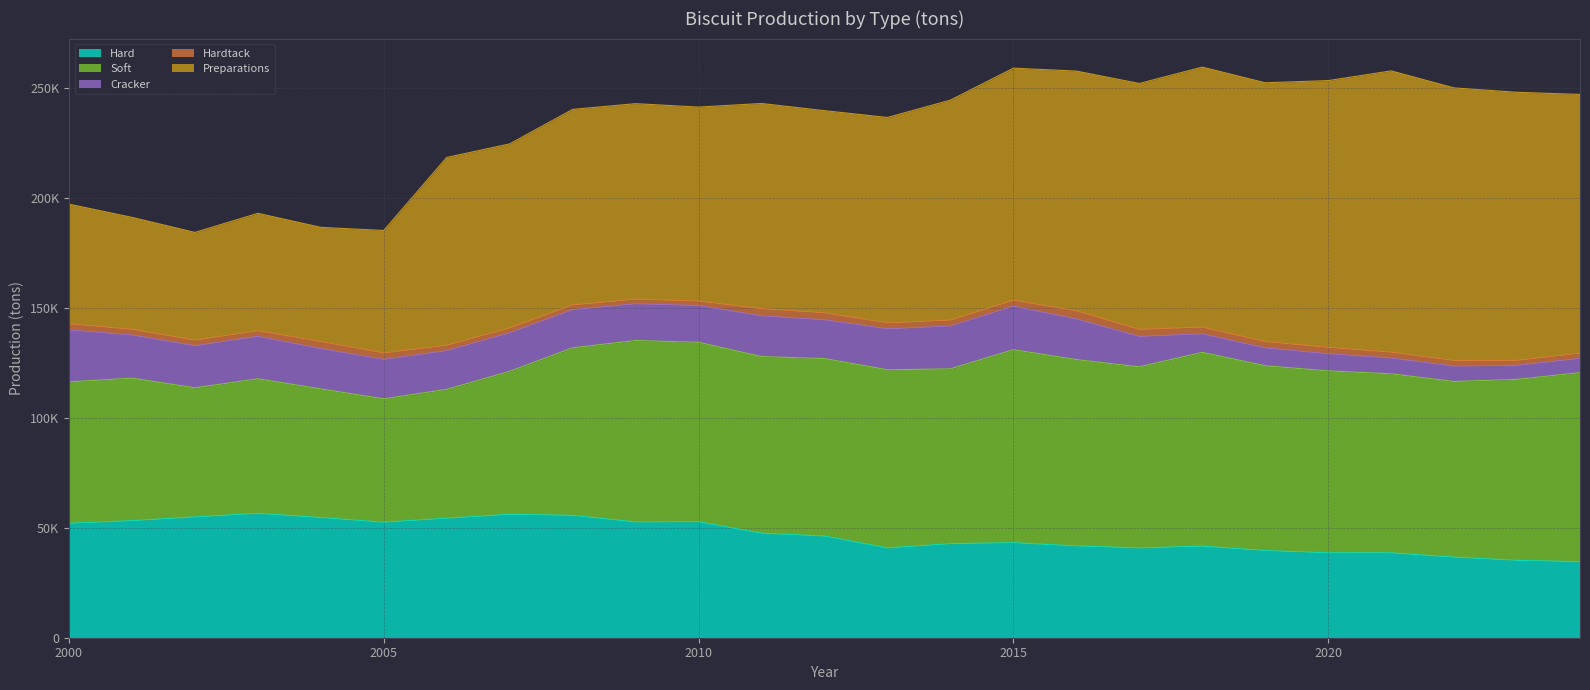

At how many categories does at least one series exceed 30201?

25